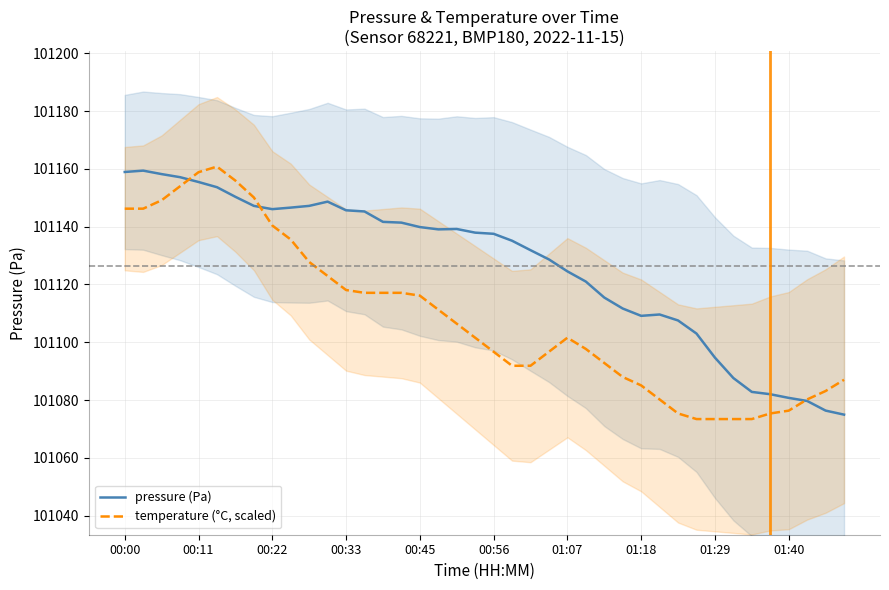

What position from the right is 33?

7